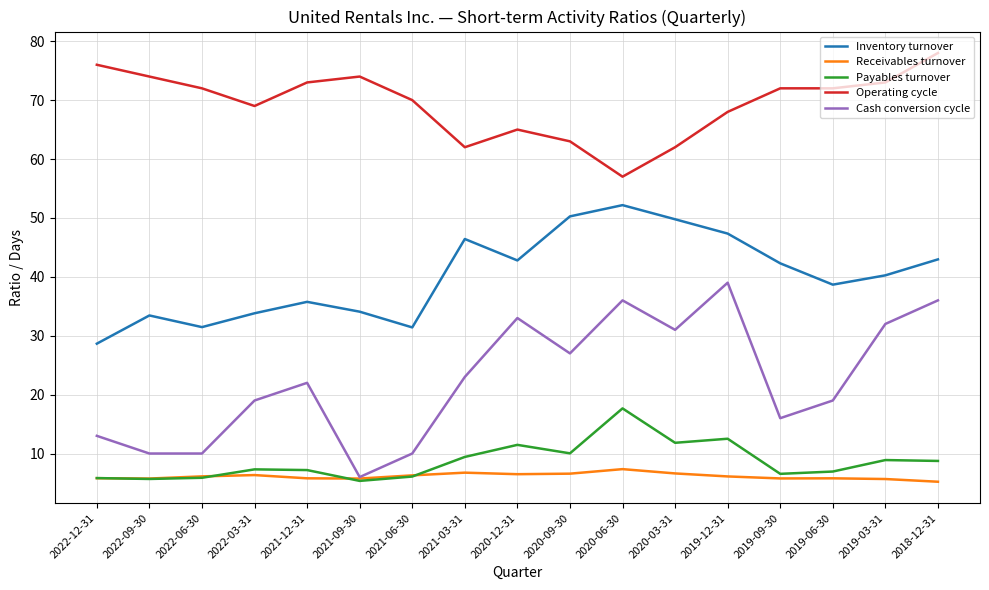

What position from the left is 2020-12-31?

9